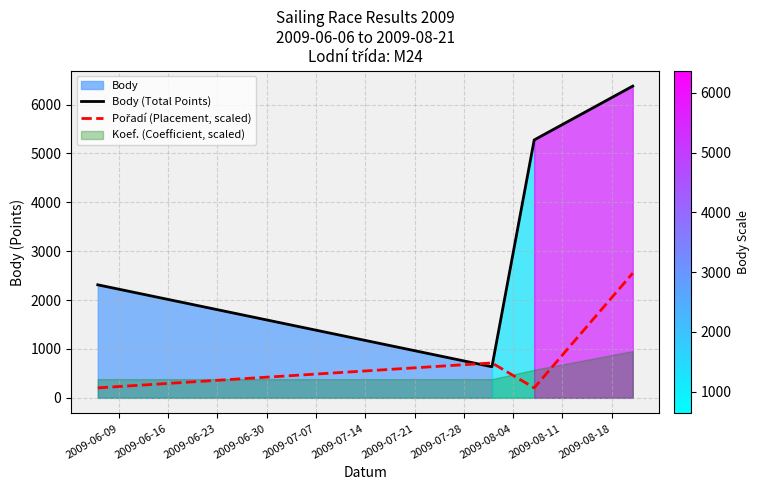

What is the value of the Body (Total Points) point at the 2nd from the left?

636.0